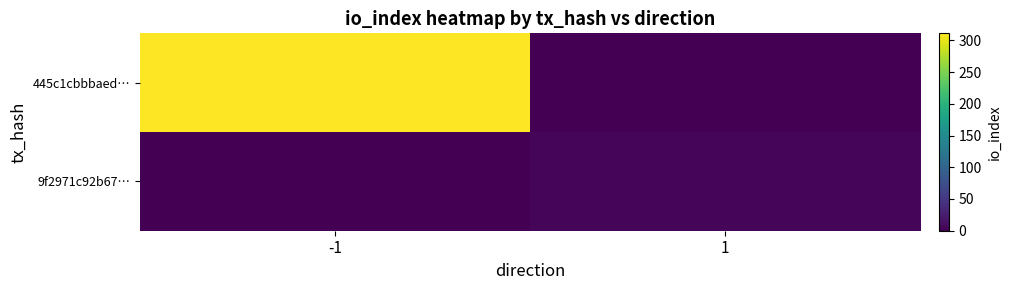

What is the total value across all series at -1?

311